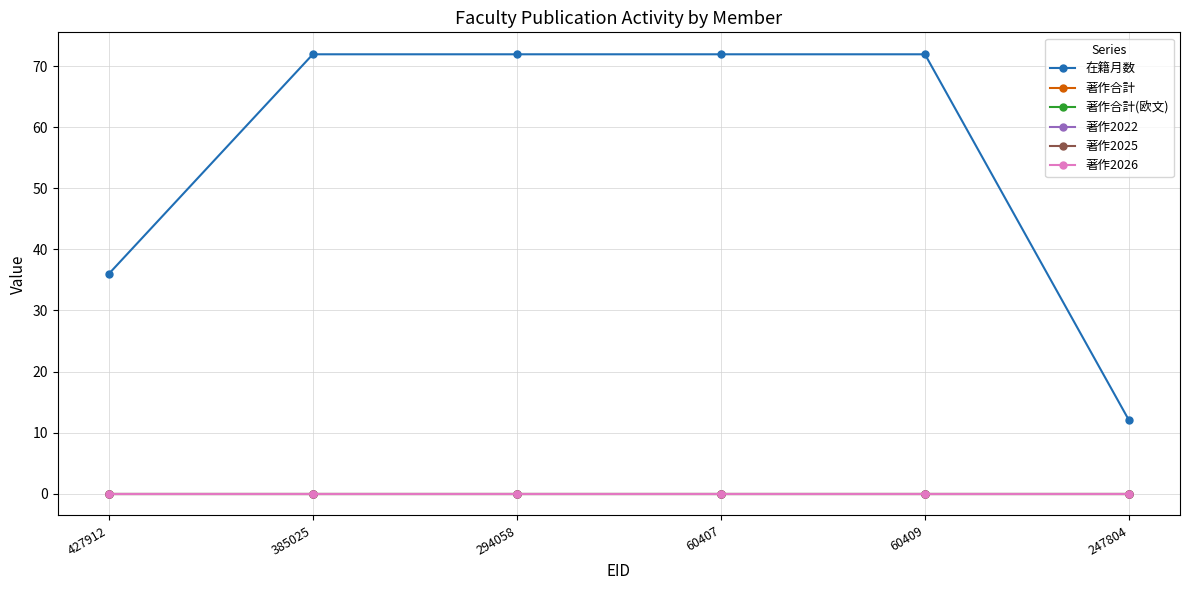

Is this an area chart (filled region under the line)?

No